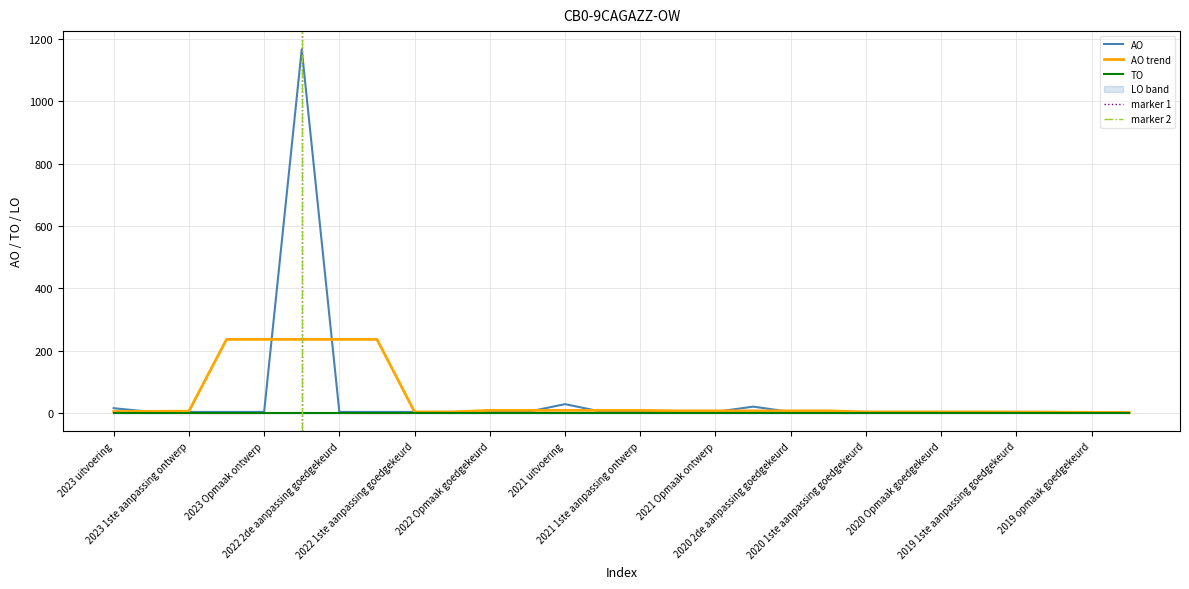

What is the label of the 27th point from the left?

2019 opmaak goedgekeurd